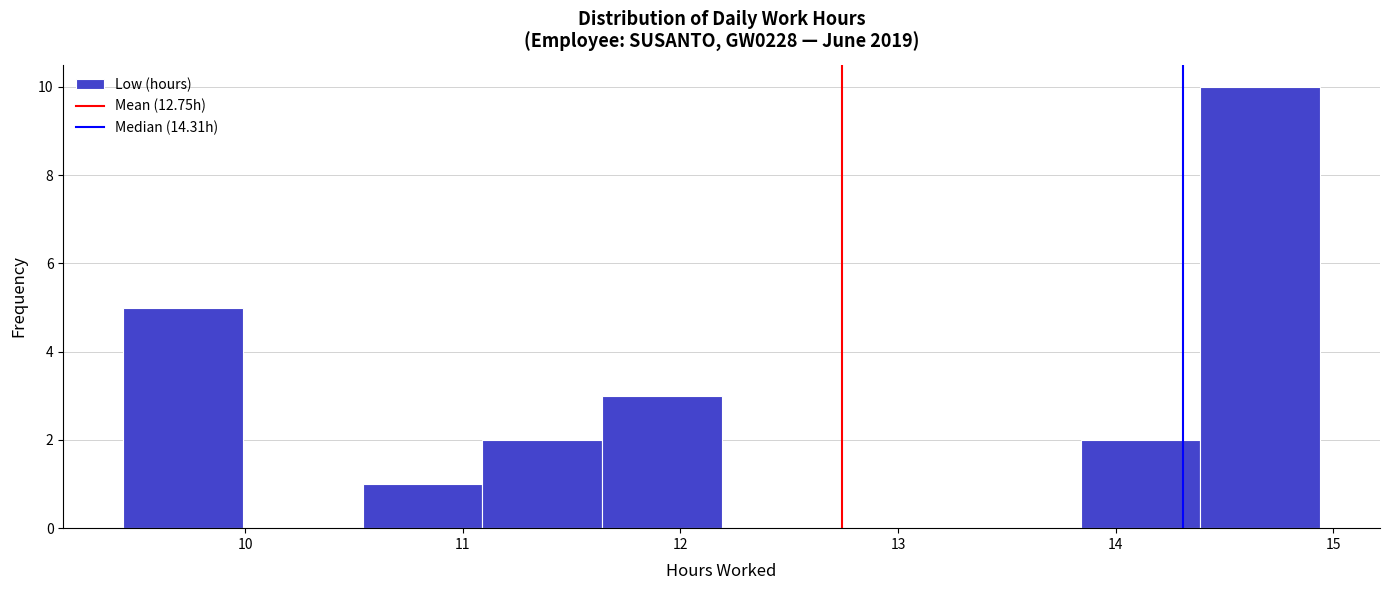

Reading left to right, list every bar in this chart as the range it spans on the x-axis followed by its height. Neither the bar edges nor the heights are printed on the chart, so give them approximately, as read against the axes.

9.44 to 9.99: 5
9.99 to 10.54: 0
10.54 to 11.09: 1
11.09 to 11.64: 2
11.64 to 12.19: 3
12.19 to 12.74: 0
12.74 to 13.29: 0
13.29 to 13.84: 0
13.84 to 14.39: 2
14.39 to 14.94: 10